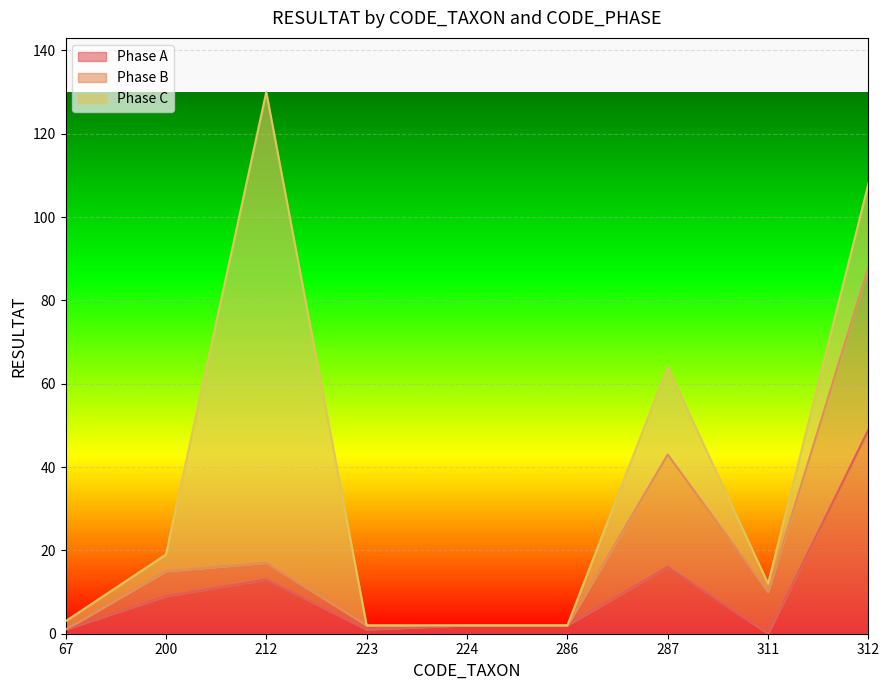

What is the sum of the Phase A values at 212 and 312?

62